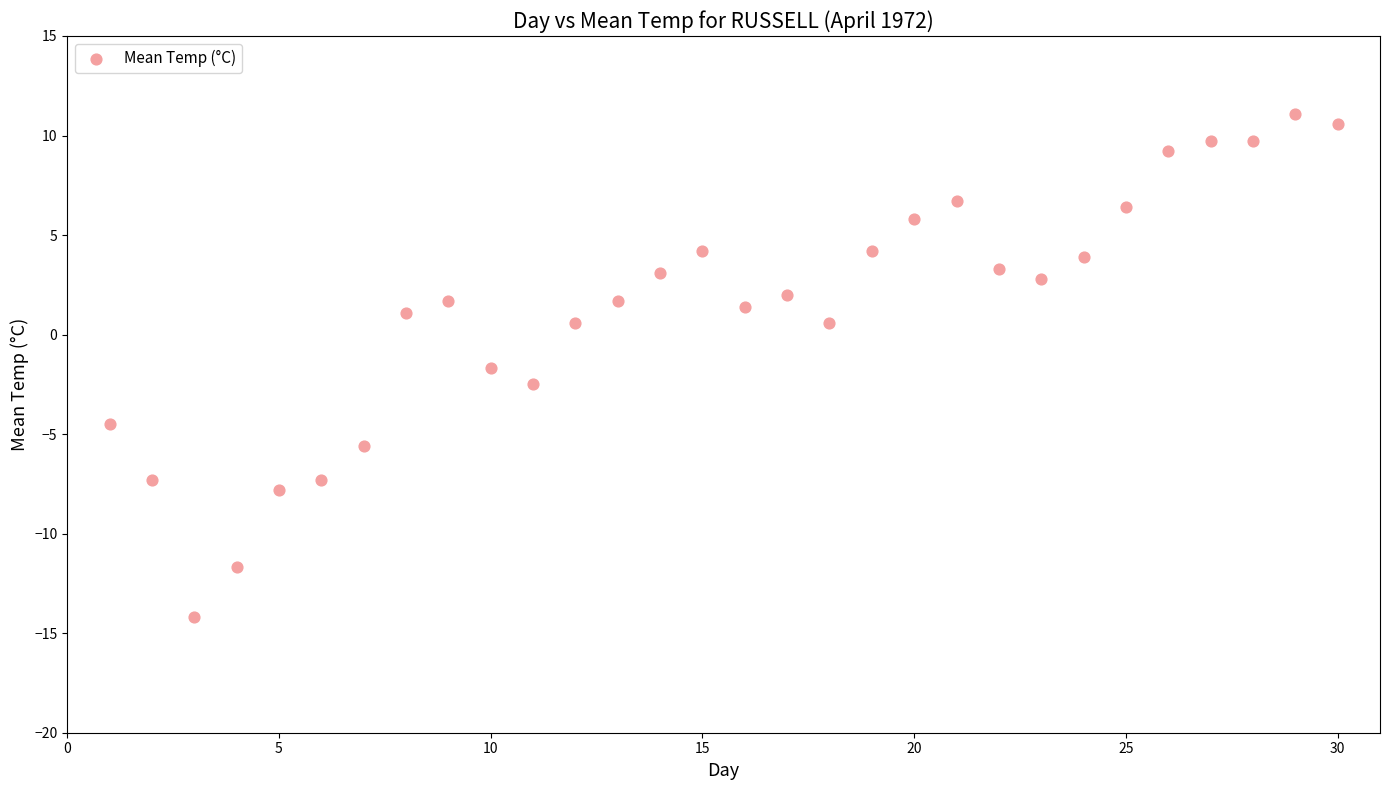

What is the range of Y values (max minus min)?

25.3